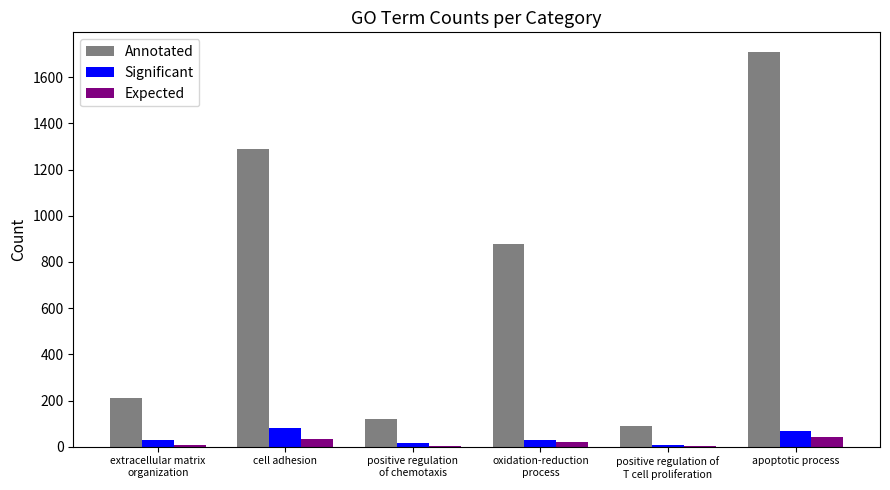

Which series has the largest total across all categories?

Annotated